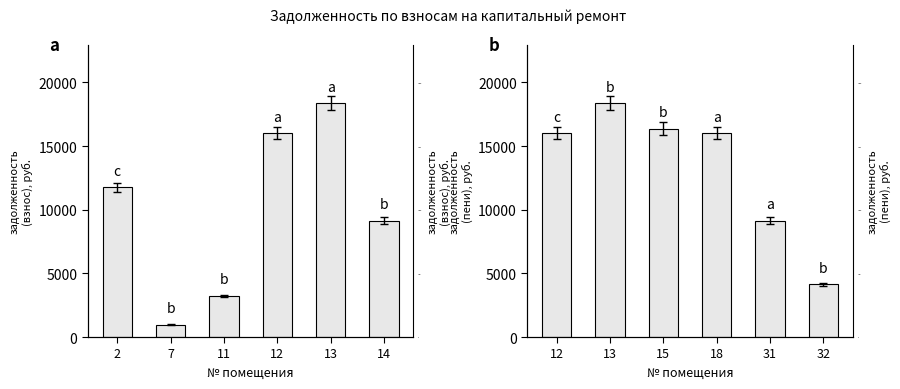

Which series has the widest spread of values?

задолженность 1